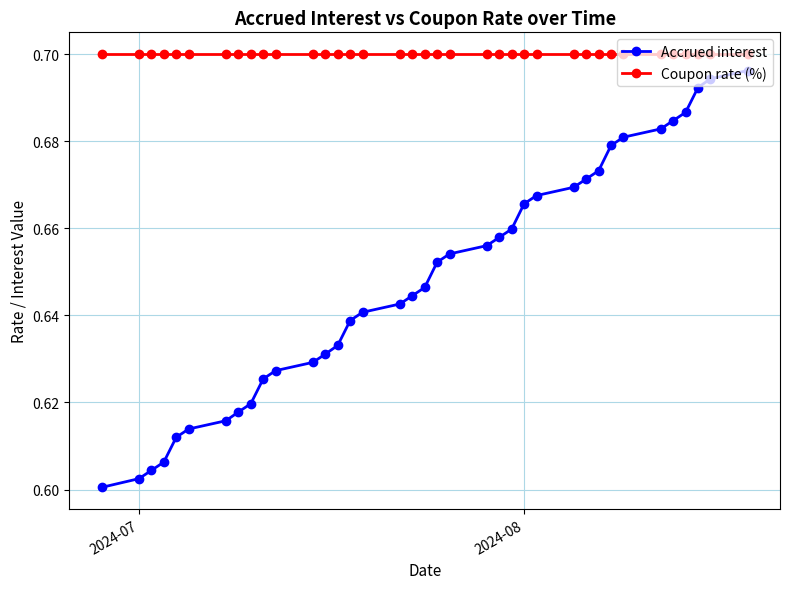

Which series has the largest total across all categories?

Coupon rate (%)